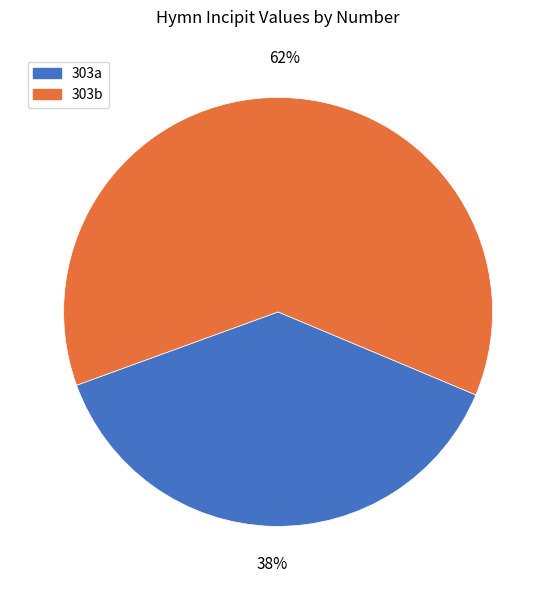

Rank the categories by value from highest to lowest.

303b, 303a